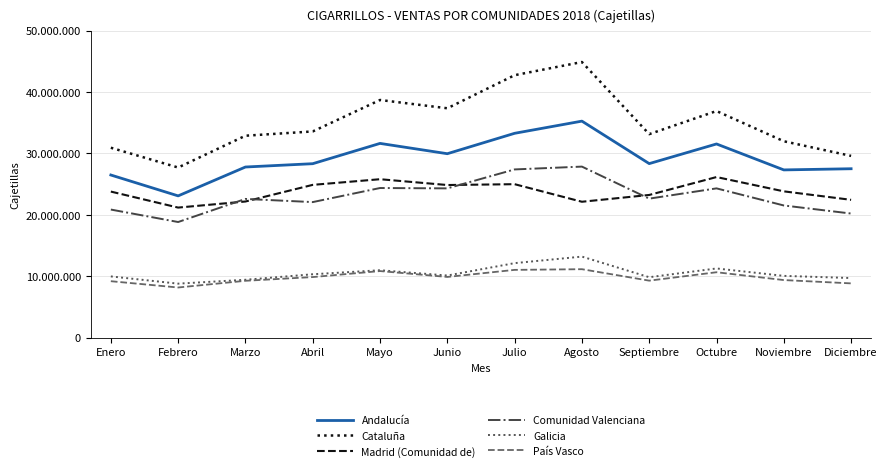

Reading left to right, transcribe all the data shown in this chart.

Andalucía: 26469635	23070150	27772083	28312460	31617734	29938806	33262466	35245889	28324812	31526716	27300280	27490226
Cataluña: 30913363	27688685	32868063	33566284	38687560	37339069	42727388	44870715	33127200	36892160	31967715	29581281
Madrid (Comunidad de): 23770259	21163304	22153469	24864444	25784037	24838164	24974933	22112706	23219487	26136804	23808388	22425881
Comunidad Valenciana: 20841613	18811780	22572809	22058384	24350319	24292931	27378081	27838400	22620476	24292925	21507193	20192661
Galicia: 9951642	8774019	9406322	10303431	10960122	10097126	12116548	13179560	9821683	11247673	10041081	9687862
País Vasco: 9172673	8147811	9240366	9845879	10823638	9865676	11016893	11128062	9262487	10633175	9358085	8818191